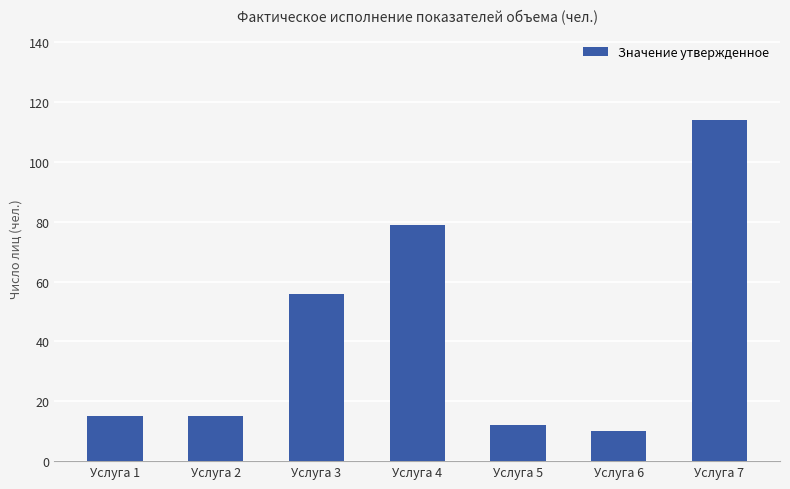

Reading left to right, transcribe all the data shown in this chart.

Услуга 1=15	Услуга 2=15	Услуга 3=56	Услуга 4=79	Услуга 5=12	Услуга 6=10	Услуга 7=114